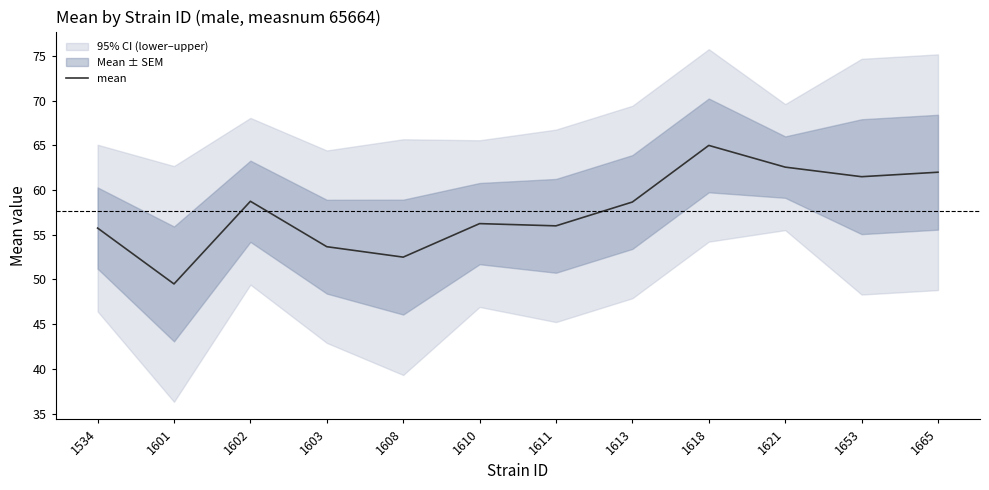

Reading left to right, extract all data points from this chart.

1534=55.8	1601=49.5	1602=58.8	1603=53.7	1608=52.5	1610=56.2	1611=56.0	1613=58.7	1618=65.0	1621=62.6	1653=61.5	1665=62.0